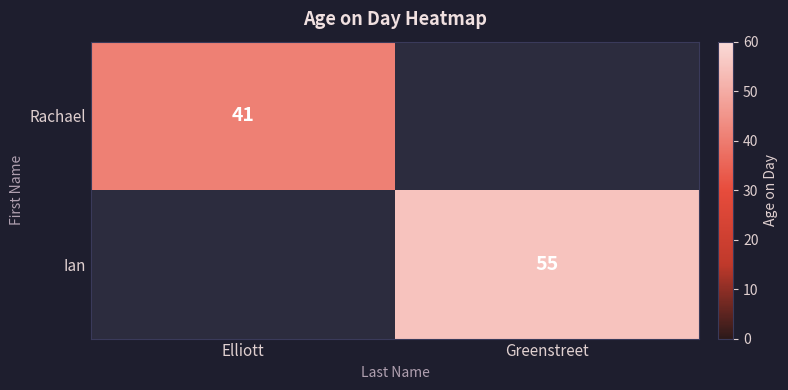

The value of Rachael at Elliott is 68. True or false?

False